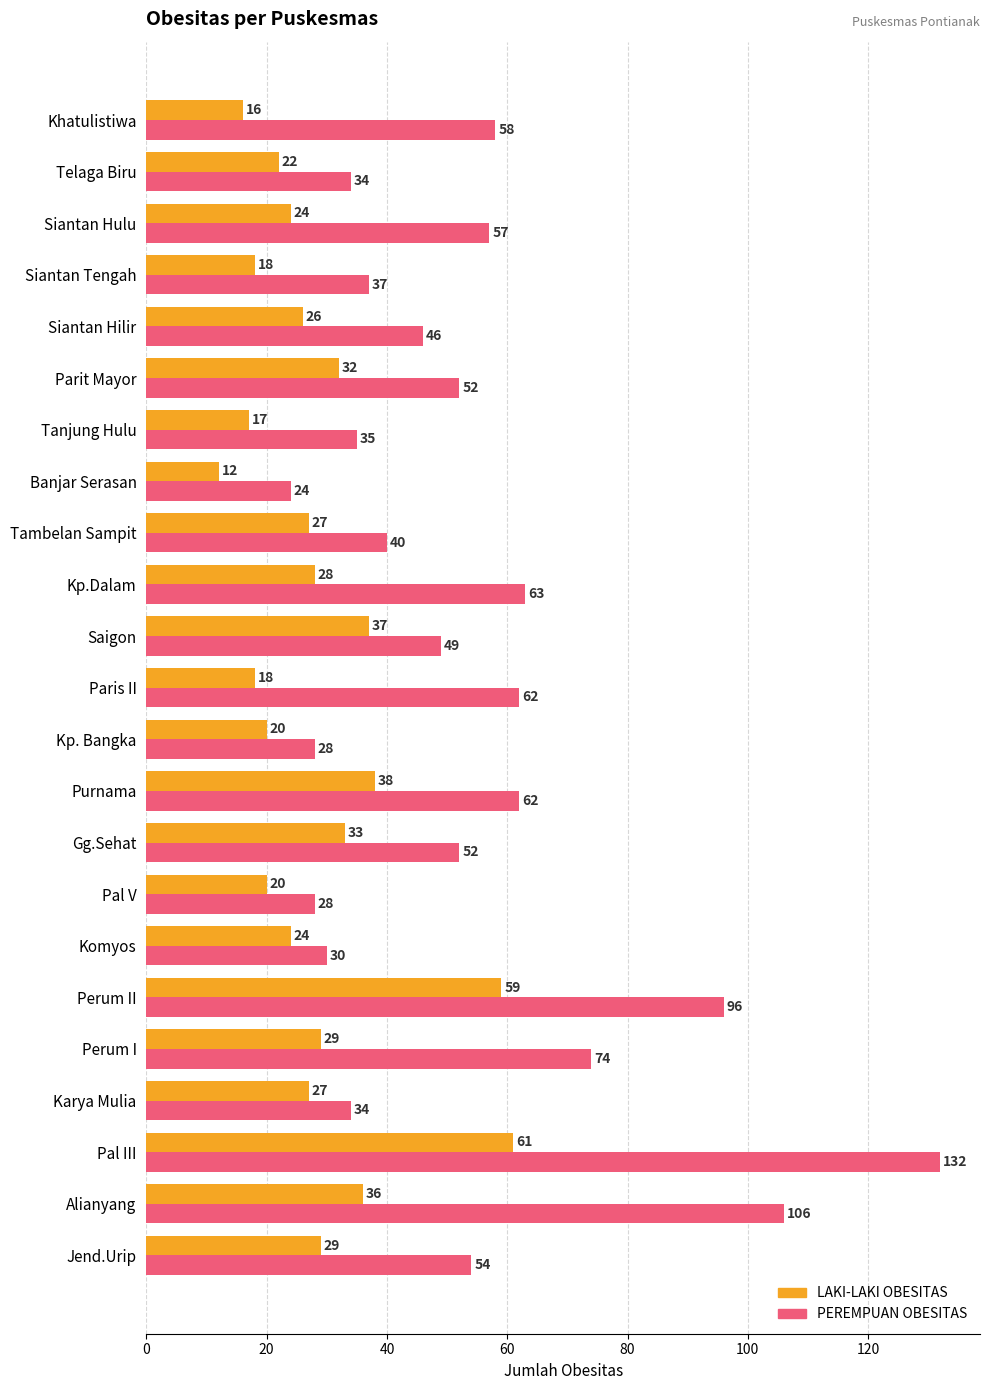

At how many categories does at least one series exceed 105?

2